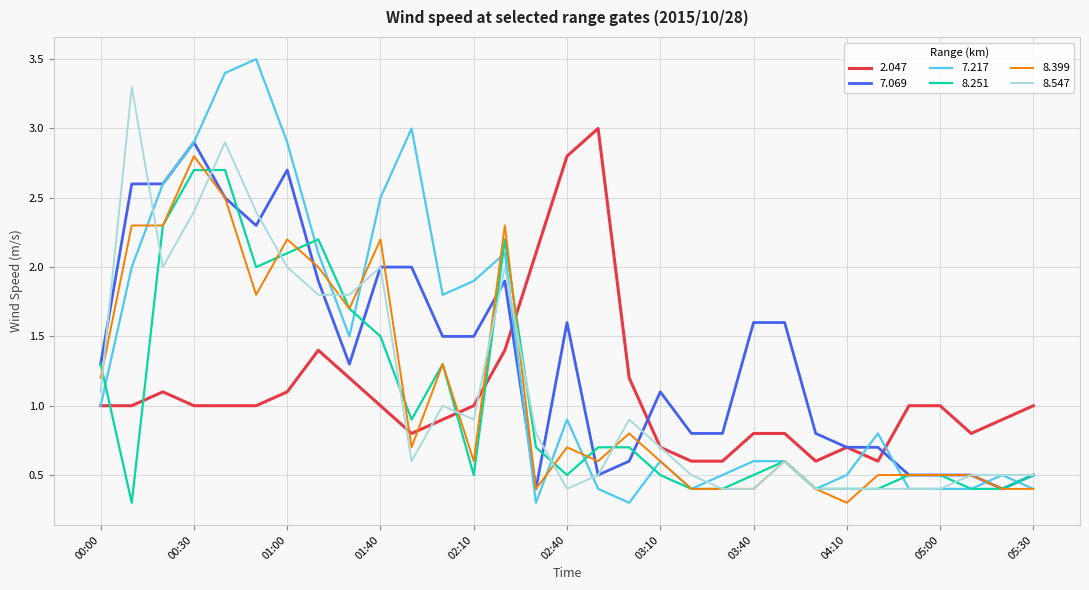

How many distinct data groups are displayed?

6